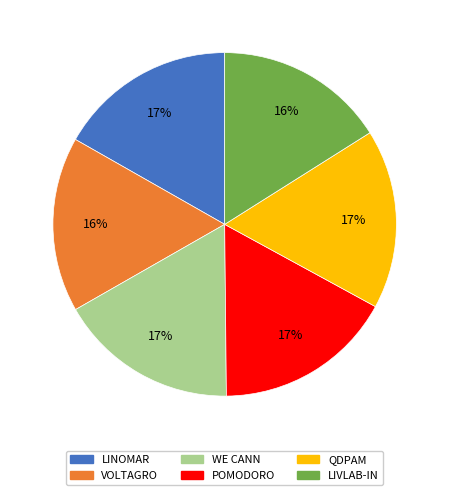

To the nearest percent, what is the difference between the largest and smallest slice percentages?

1%